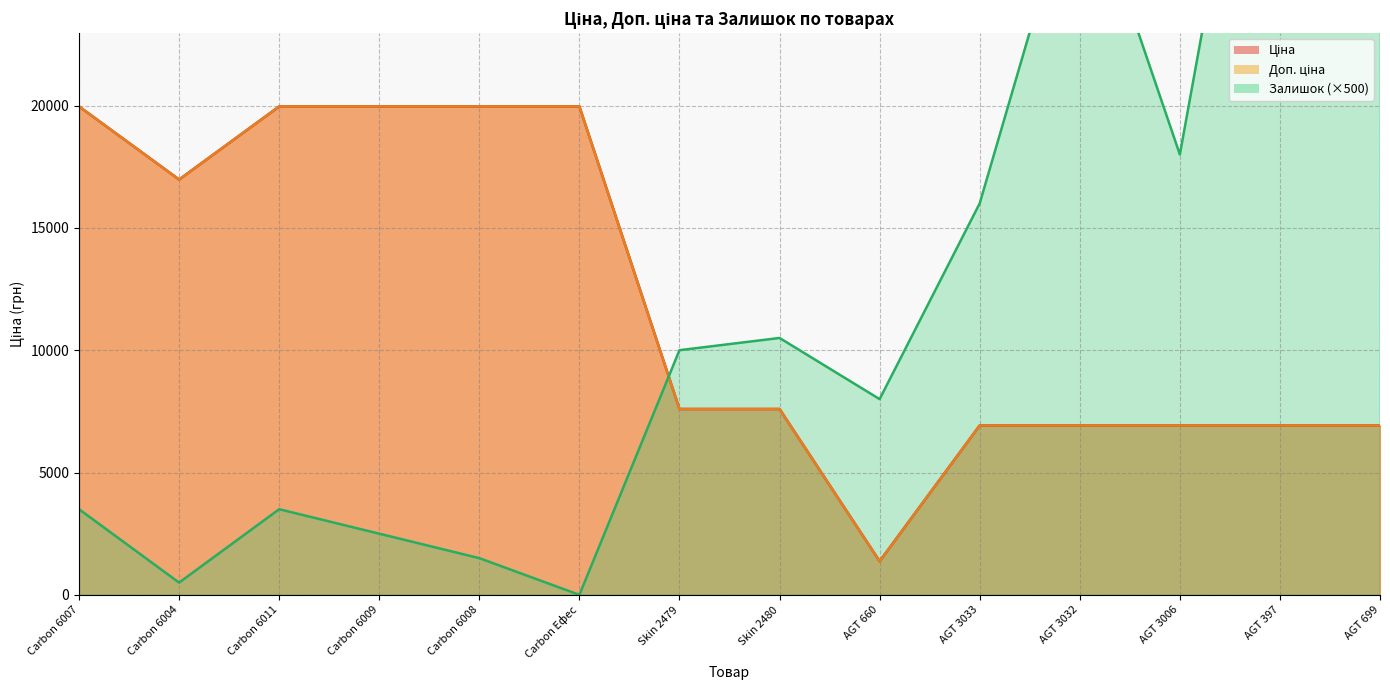

List the series in order of their peak value, lowest first.

Ціна, Доп. ціна, Залишок